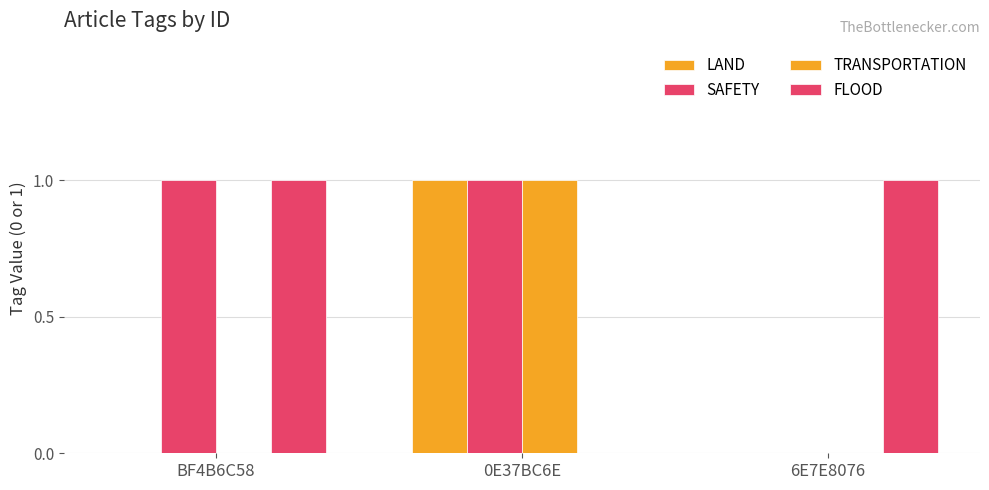

What is the label of the 3rd bar from the left?

6E7E8076